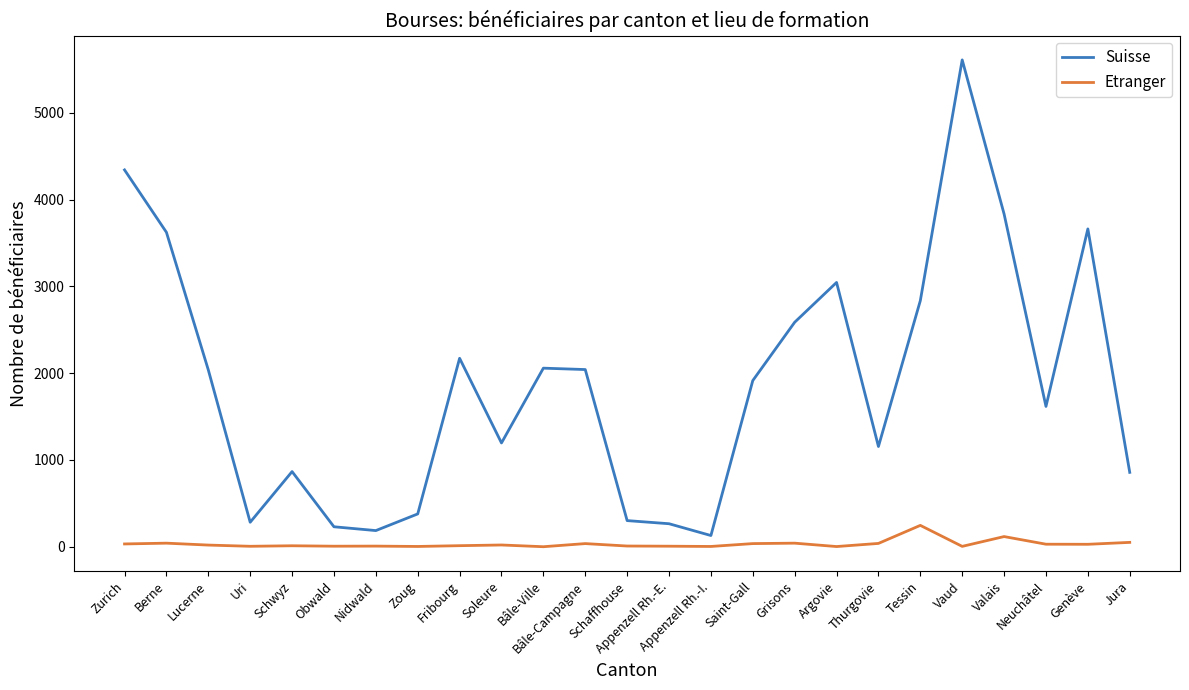

What is the spread (max minus min) of values at Lucerne?

2019